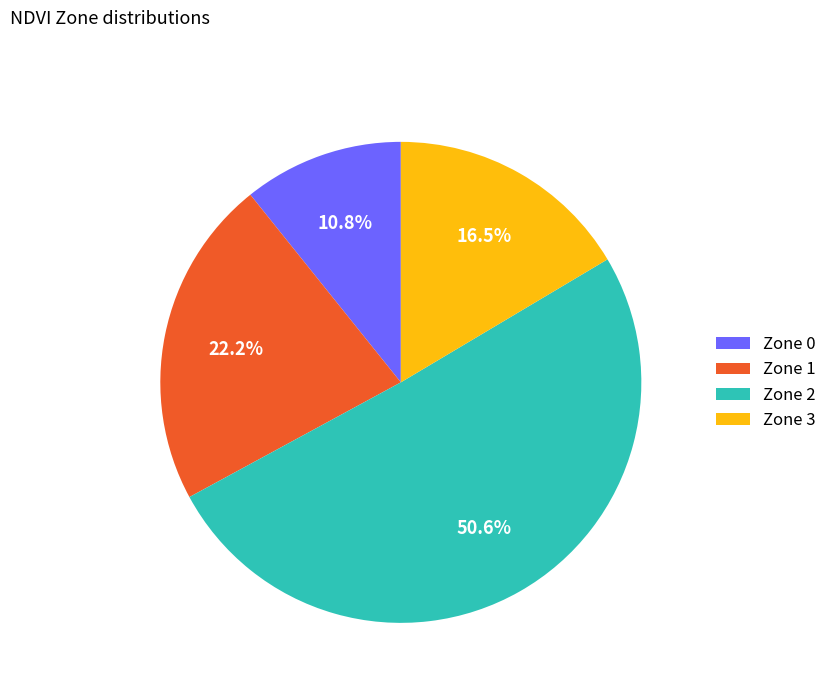

To the nearest percent, what is the difference between the largest and smallest slice percentages?

40%